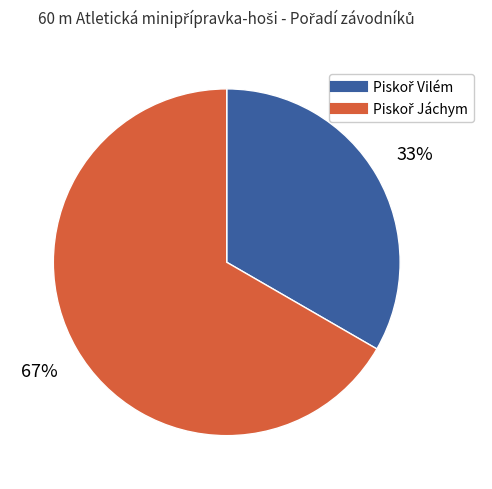

Is there any slice that represents more than half of the pie?

Yes